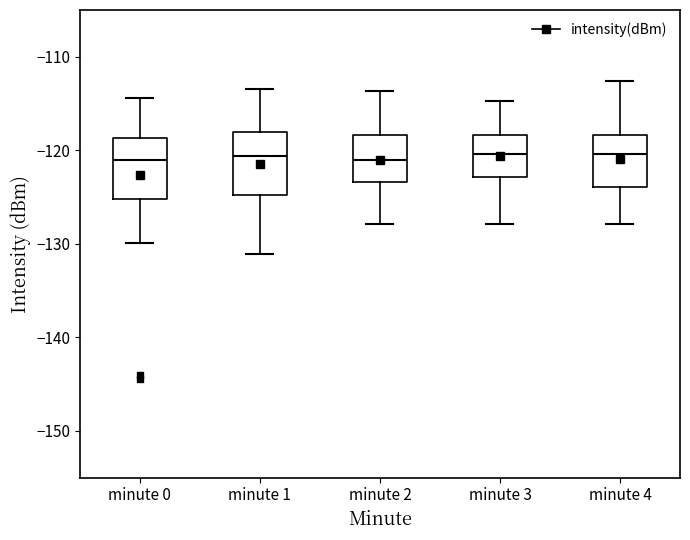

Reading left to right, transcribe this box plot: for each box, give where its median line is, the range the box spans, and where its two whiskers end, as read against the y-axis. The values are not printed on the chart, so give them approximately, as read against the axis.

minute 0: median -121, box -125 to -119, whiskers -130 to -114
minute 1: median -121, box -125 to -118, whiskers -131 to -113
minute 2: median -121, box -123 to -118, whiskers -128 to -114
minute 3: median -120, box -123 to -118, whiskers -128 to -115
minute 4: median -120, box -124 to -118, whiskers -128 to -113